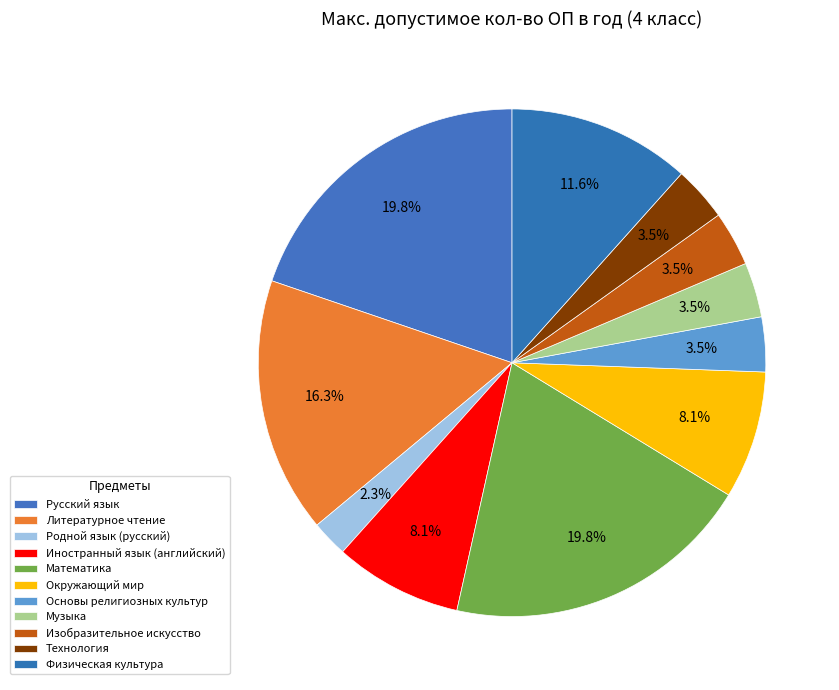

To the nearest percent, what is the combined percentage of Технология and Основы религиозных культур?

7%